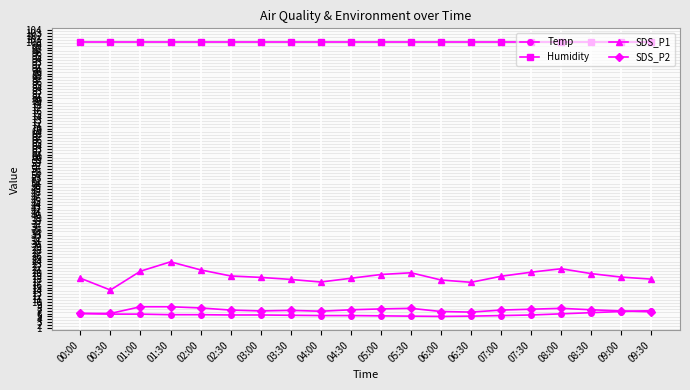

What is the difference between the highest and lowest values at 00:30?

94.1